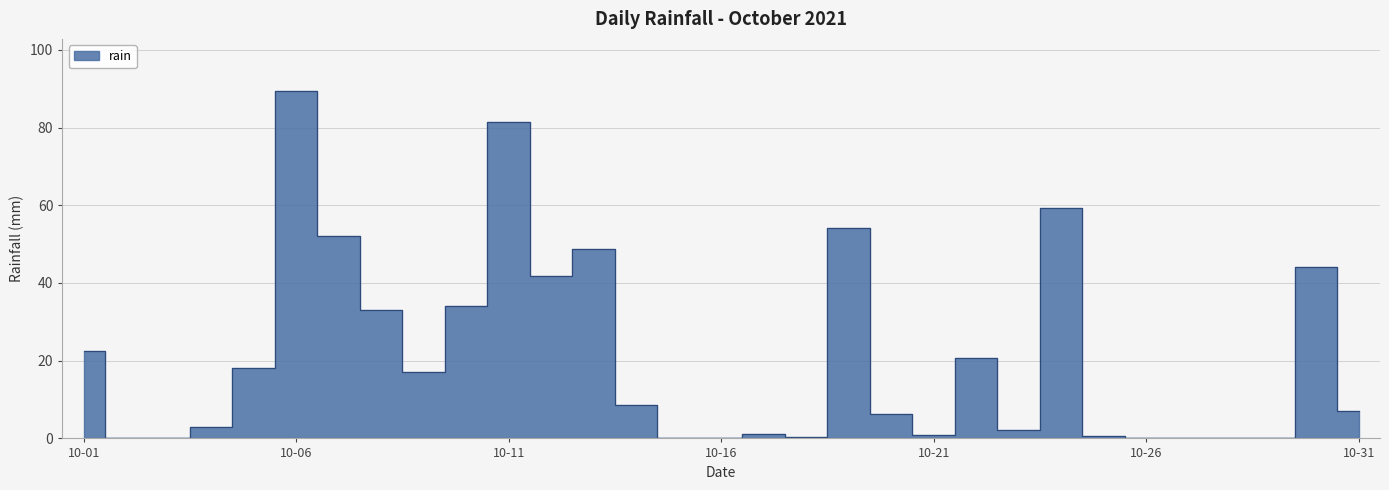

Count the number of values greater than 7.

15